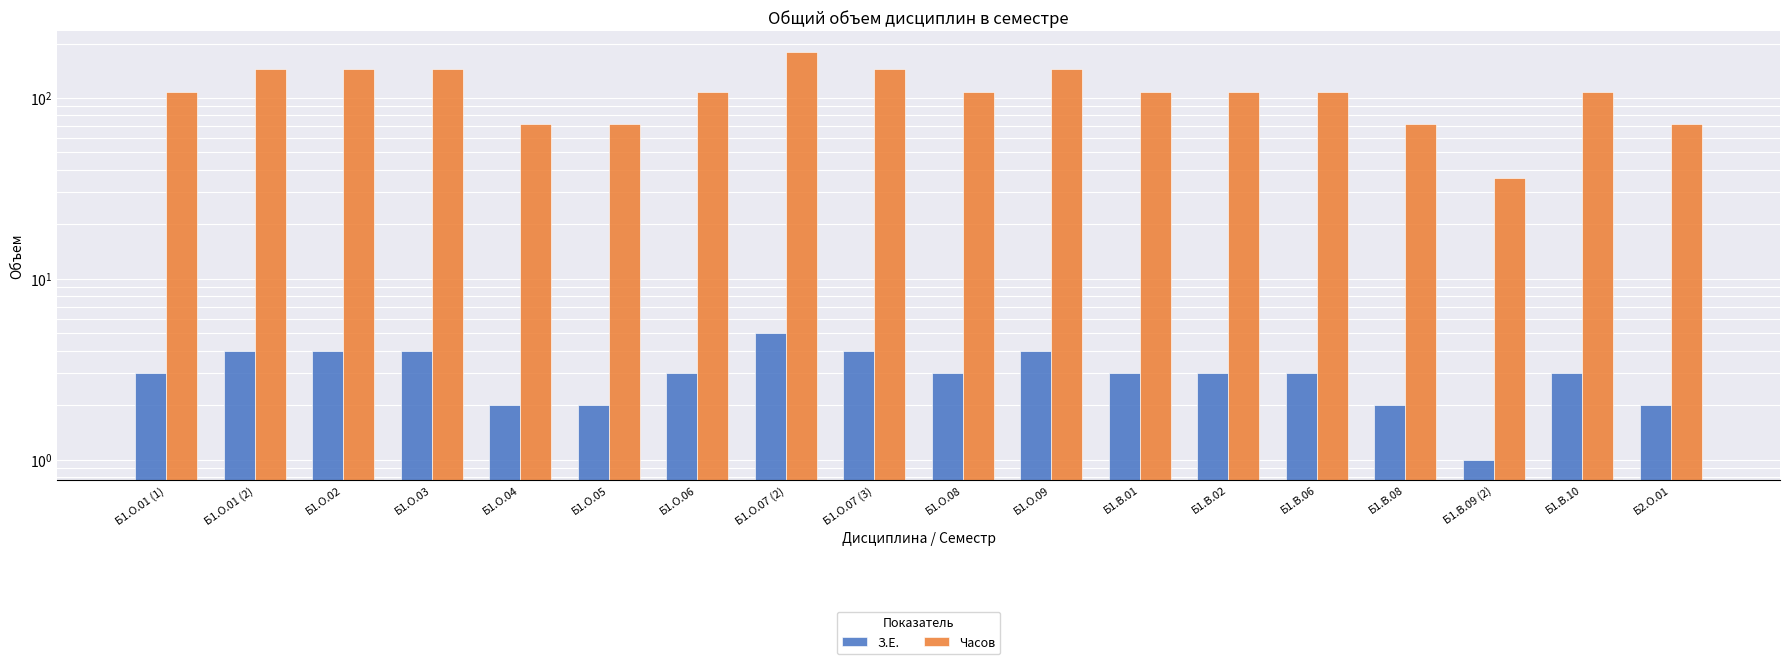

Reading left to right, transcribe all the data shown in this chart.

З.Е.: Б1.О.01 (1)=3	Б1.О.01 (2)=4	Б1.О.02=4	Б1.О.03=4	Б1.О.04=2	Б1.О.05=2	Б1.О.06=3	Б1.О.07 (2)=5	Б1.О.07 (3)=4	Б1.О.08=3	Б1.О.09=4	Б1.В.01=3	Б1.В.02=3	Б1.В.06=3	Б1.В.08=2	Б1.В.09 (2)=1	Б1.В.10=3	Б2.О.01=2
Часов: Б1.О.01 (1)=108	Б1.О.01 (2)=144	Б1.О.02=144	Б1.О.03=144	Б1.О.04=72	Б1.О.05=72	Б1.О.06=108	Б1.О.07 (2)=180	Б1.О.07 (3)=144	Б1.О.08=108	Б1.О.09=144	Б1.В.01=108	Б1.В.02=108	Б1.В.06=108	Б1.В.08=72	Б1.В.09 (2)=36	Б1.В.10=108	Б2.О.01=72